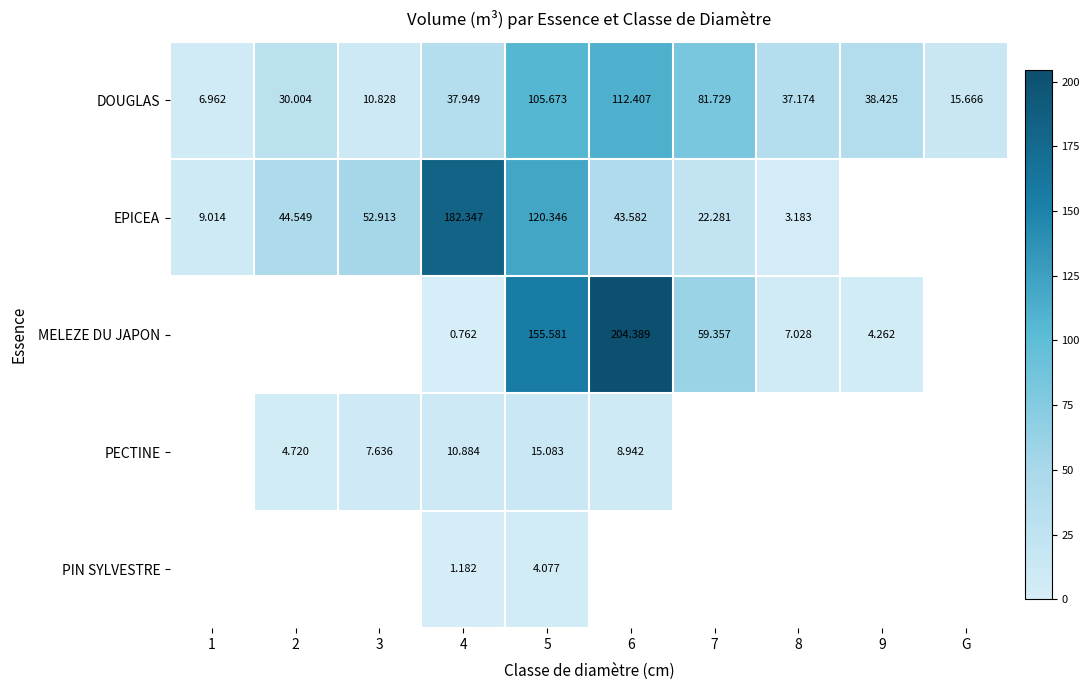

What is the smallest value displayed?

0.8